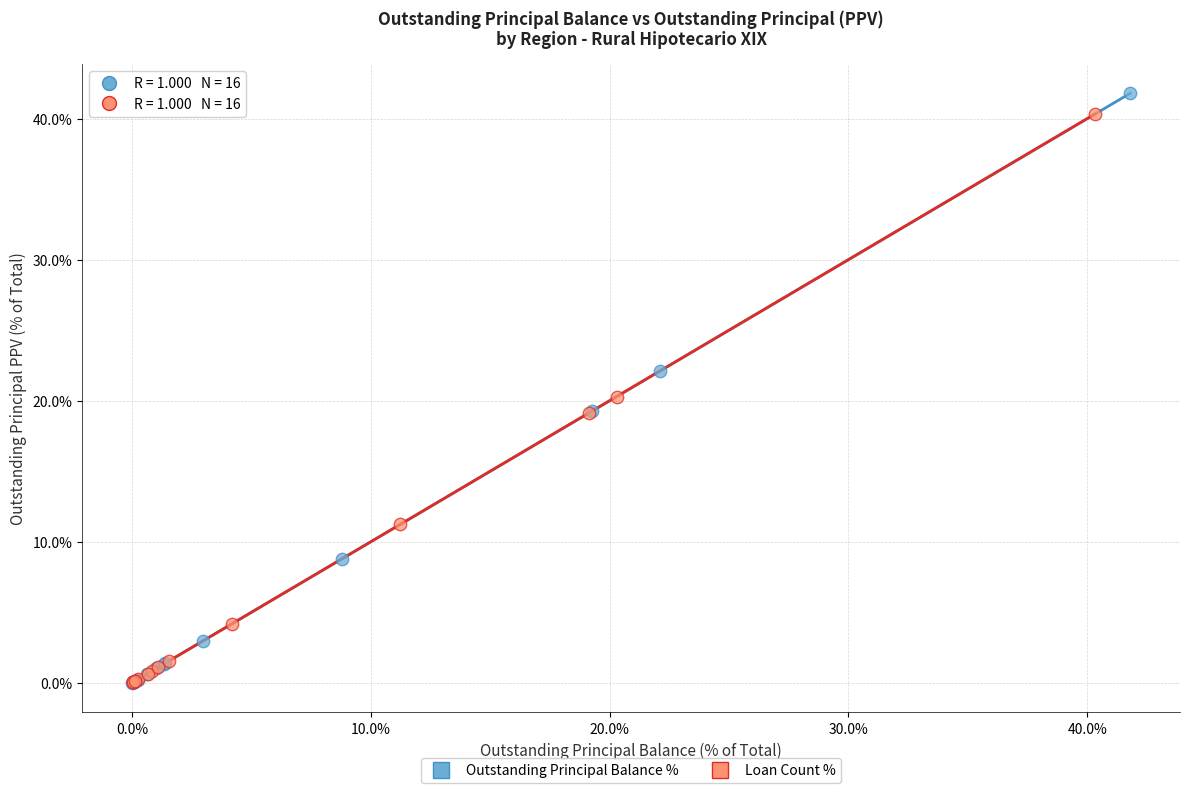

Which series has the widest spread of Y values?

Outstanding Principal Balance %